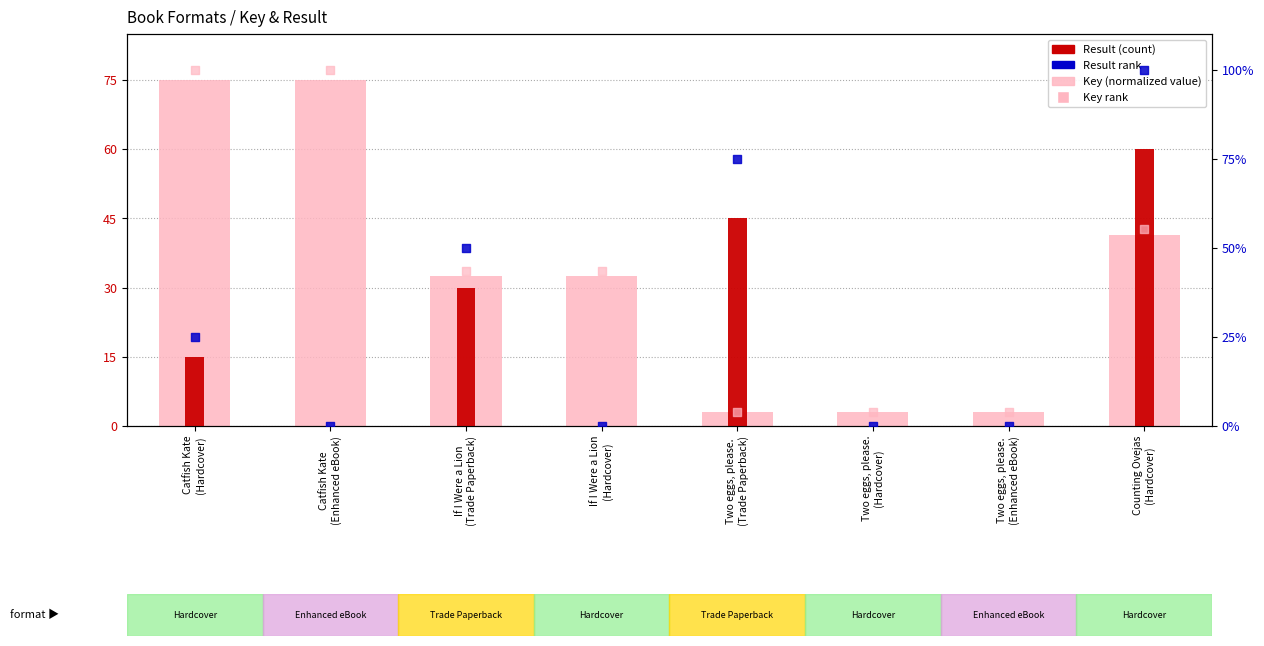

Which series reaches the maximum Y coordinate?

Key % rank